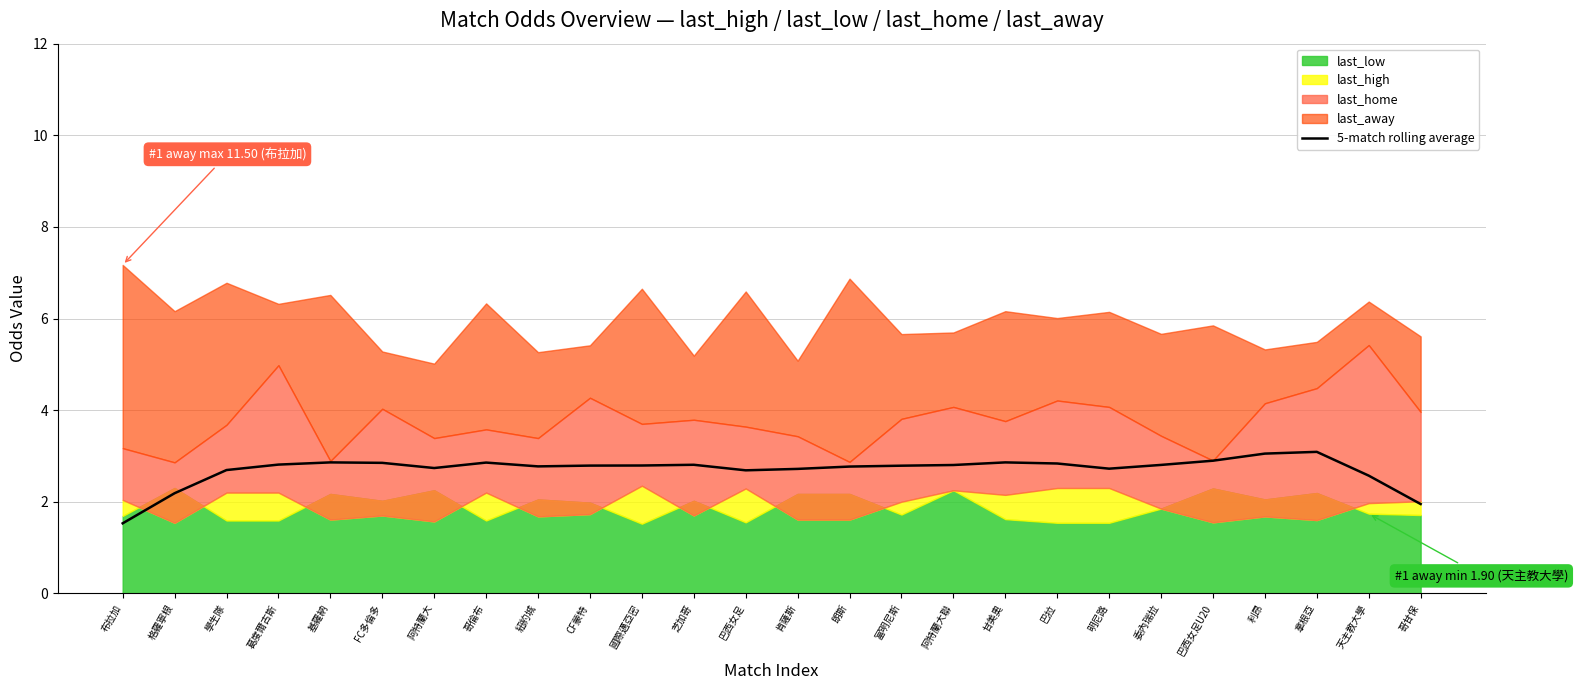

What is the label of the 15th point from the right?

芝加哥